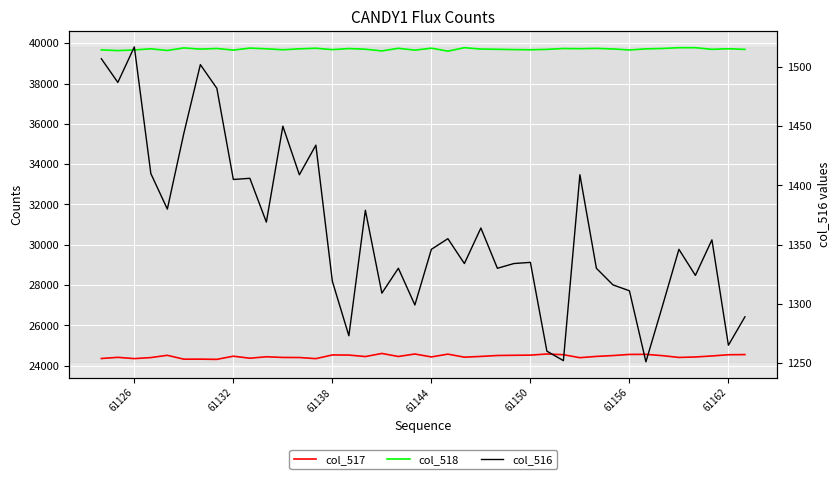

What is the lowest value of the col_517 series?

24313